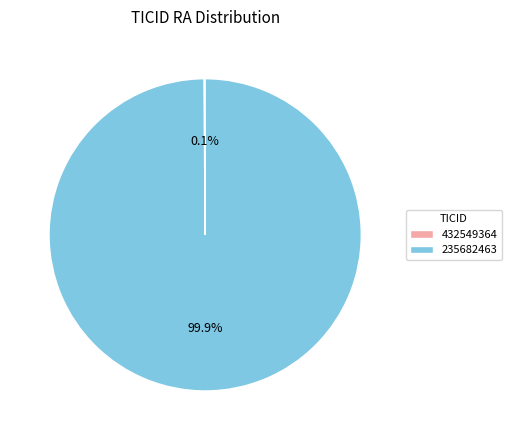

Which category has the biggest portion of the pie?

235682463